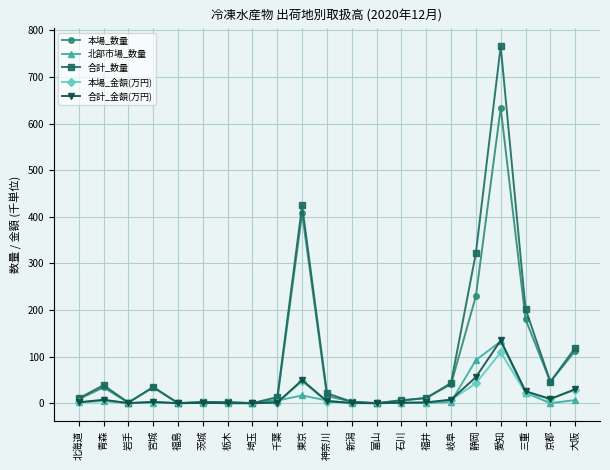

True or false: 本場_数量 has a value of 40.6 at 岐阜.

True